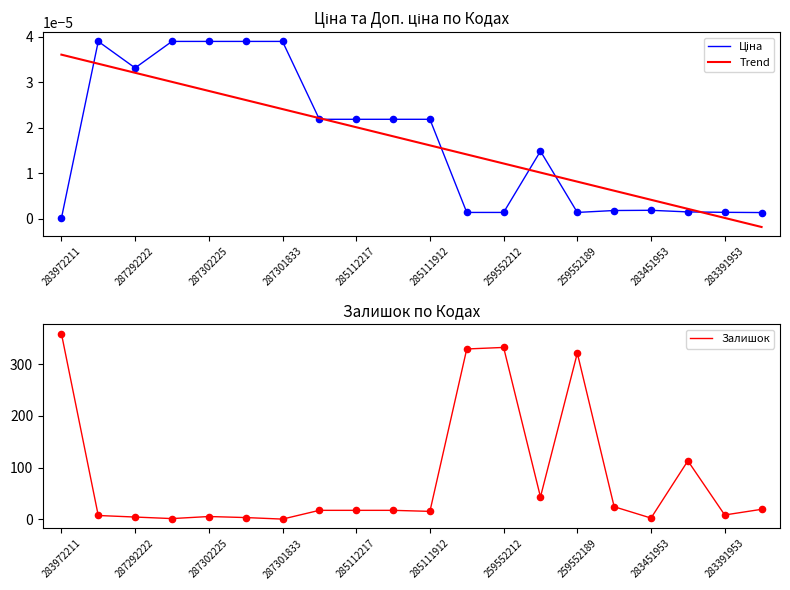

Which series has the largest total across all categories?

Залишок